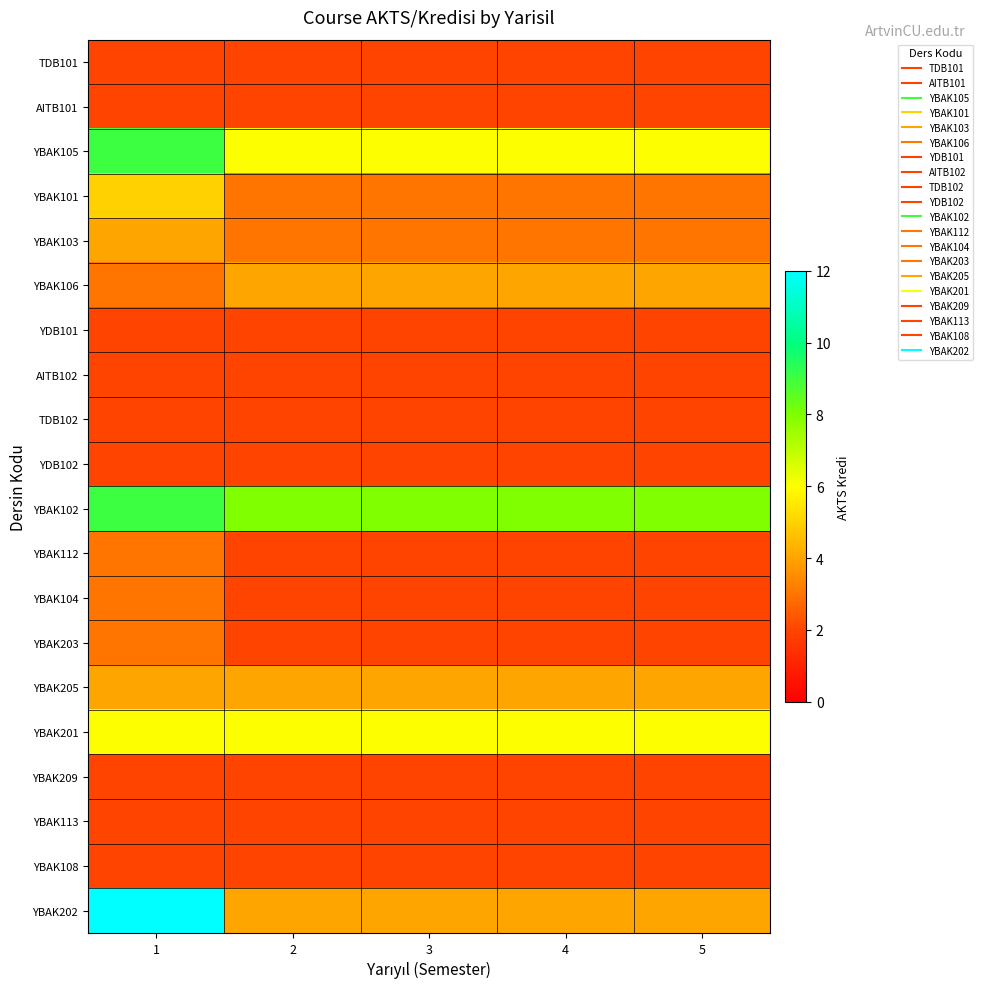

At which category is the sum across all series the highest?

1